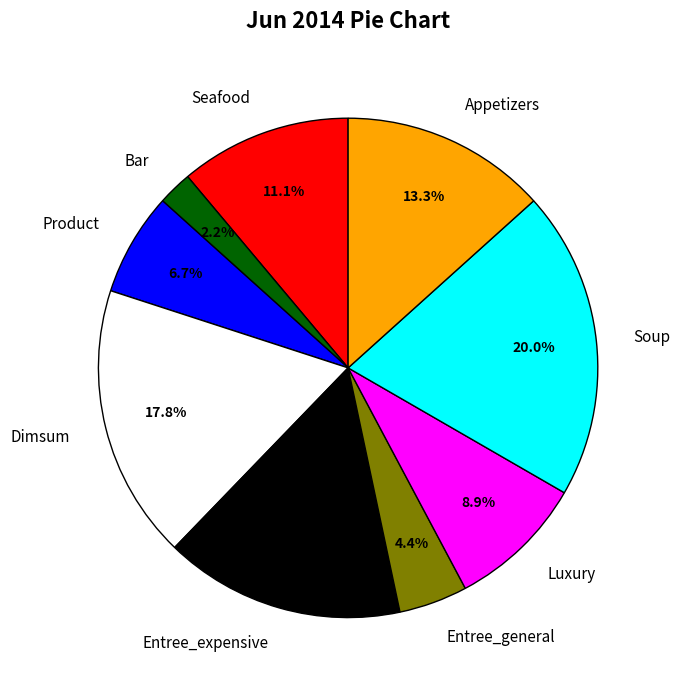

Do Seafood and Luxury together represent more than half of the pie?

No